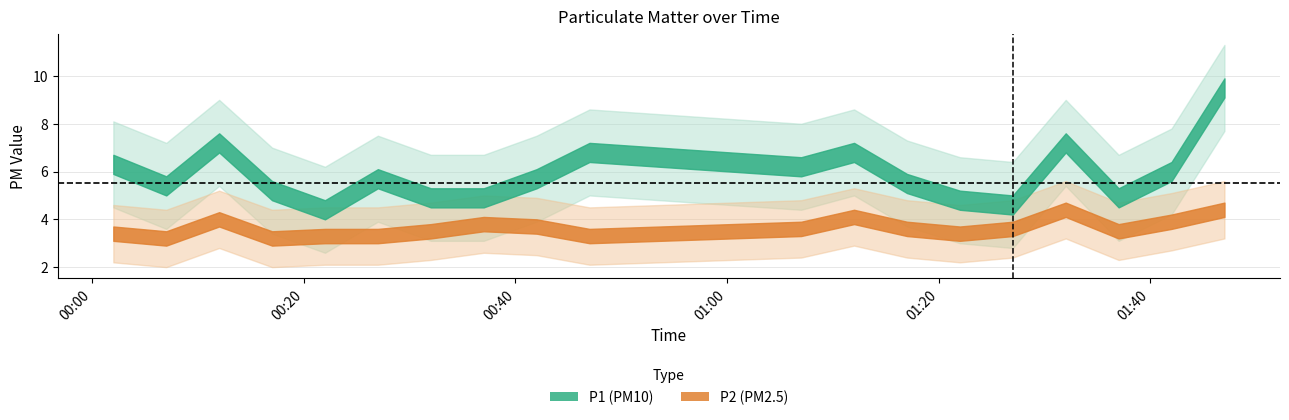

True or false: P2 has more than 1 interior local peaks.

True